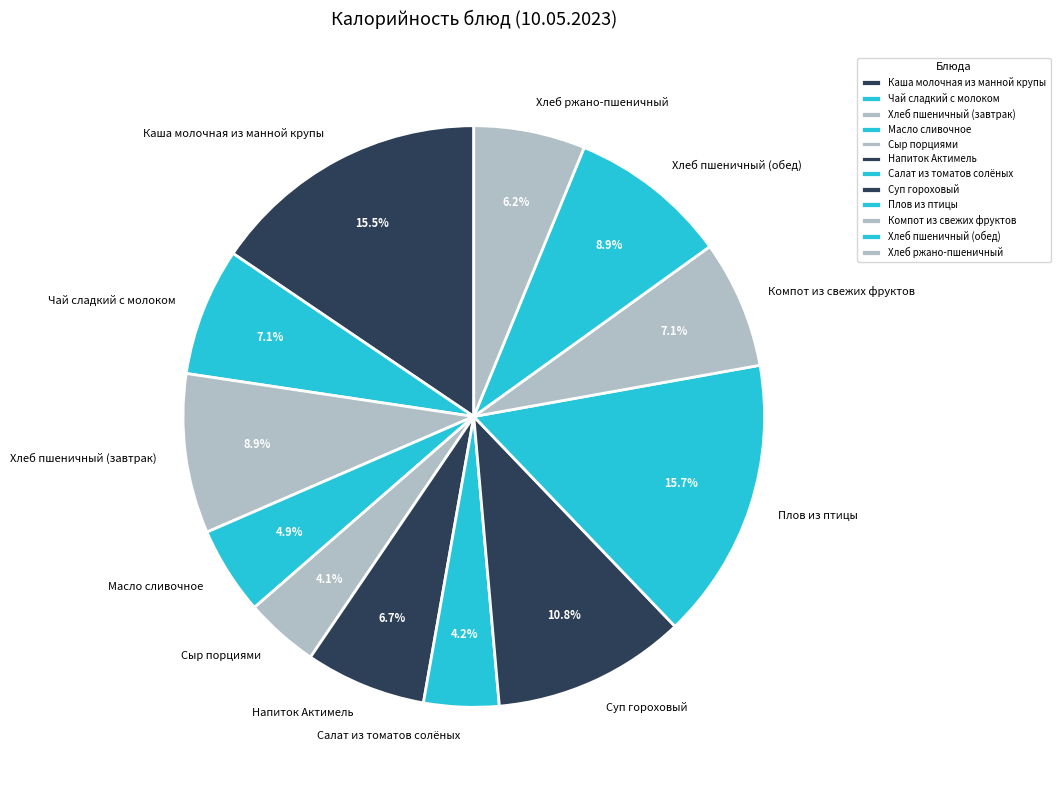

To the nearest percent, what is the difference between the Масло сливочное and Сыр порциями slice percentages?

1%